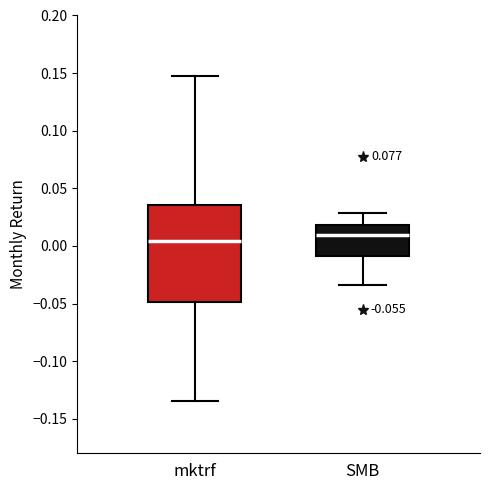

Which box is the tallest, from its lower edge to its upper edge?

mktrf